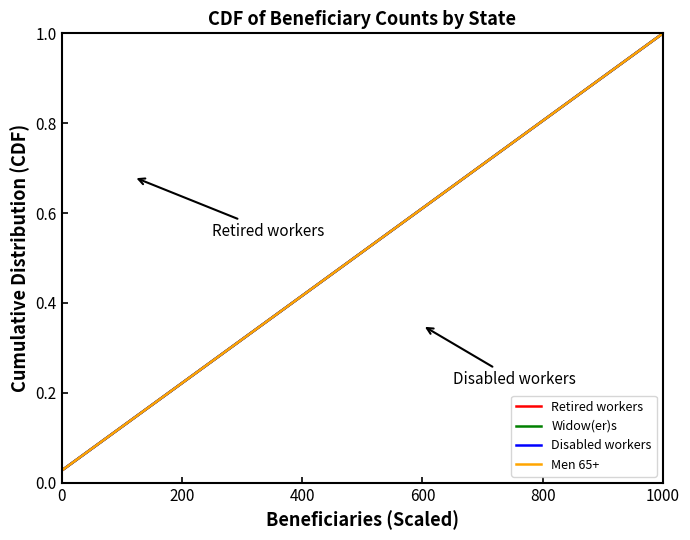

What is the label of the 36th point from the right?

200